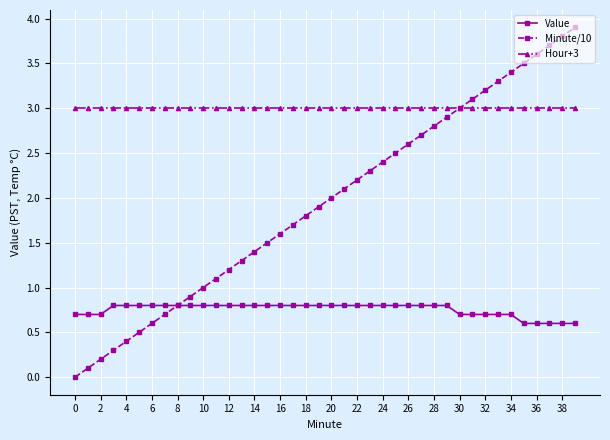

At how many categories does at least one series exceed 0?

40